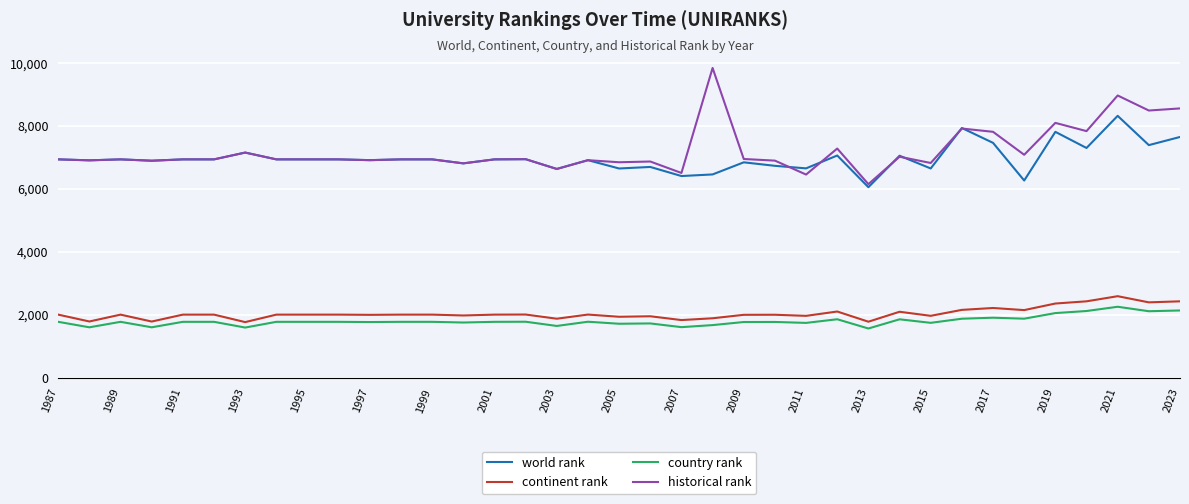

Which series has the widest spread of values?

historical rank